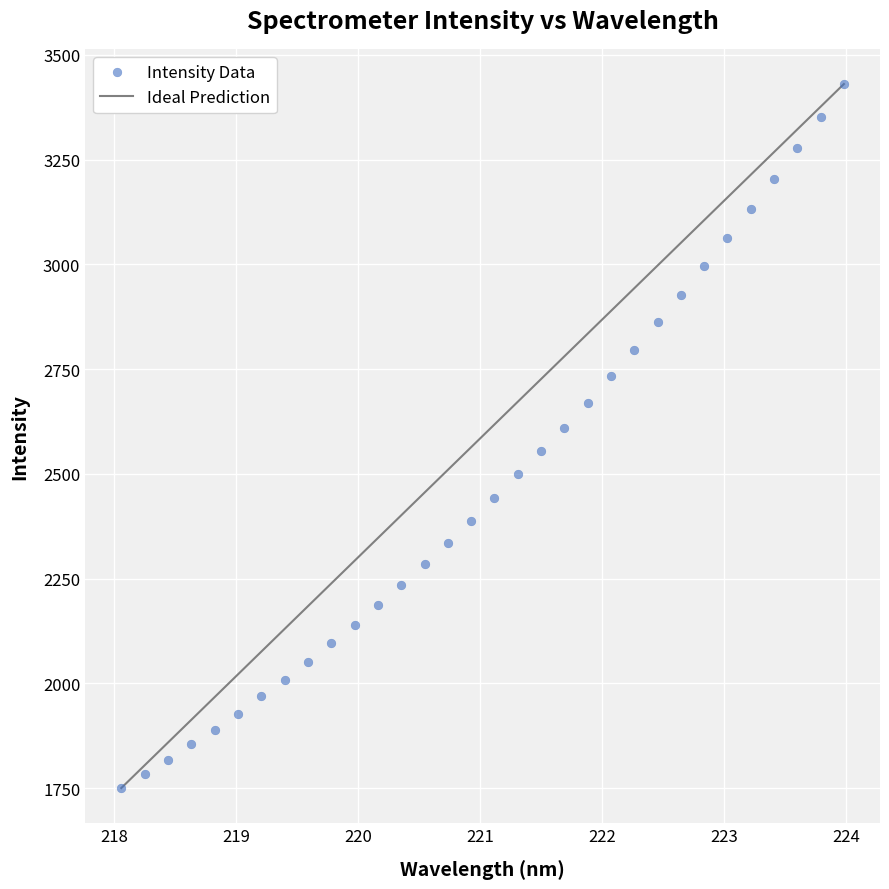

What is the range of Y values (max minus min)?

1680.1